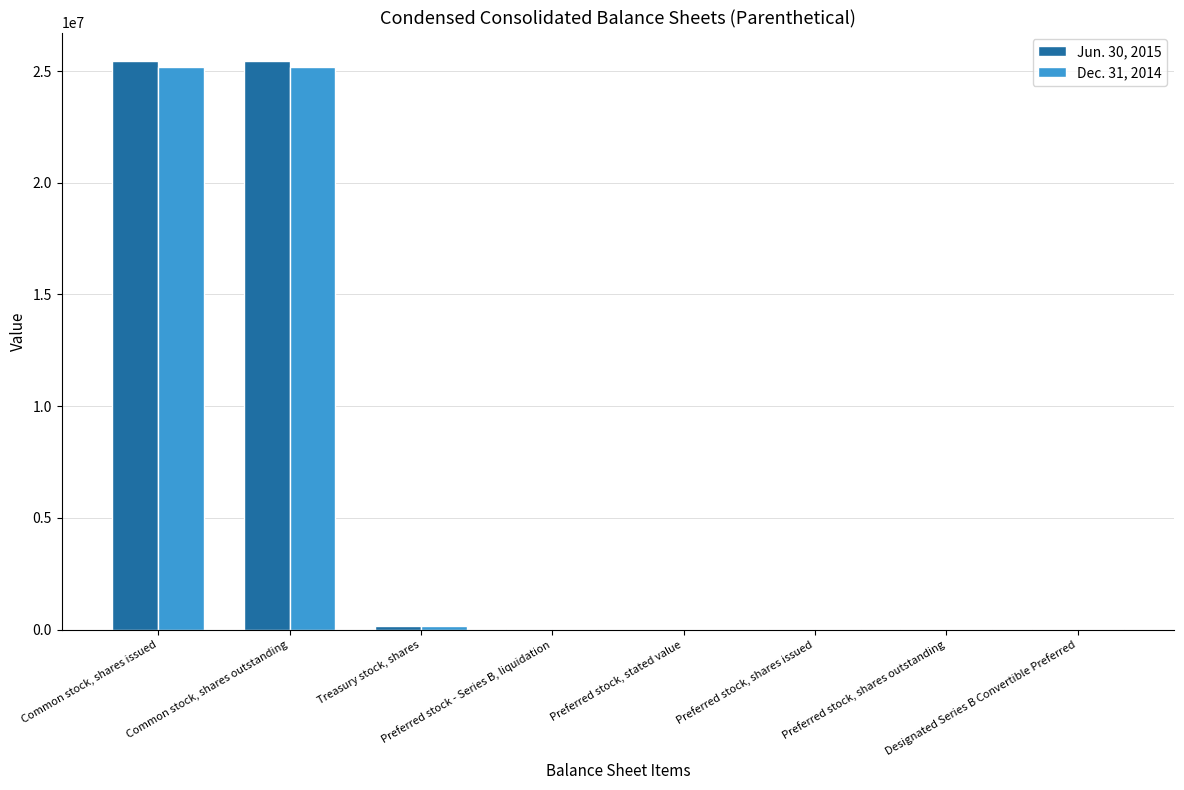

What is the difference between the maximum and second lowest values in the Jun. 30, 2015 series?

25443799